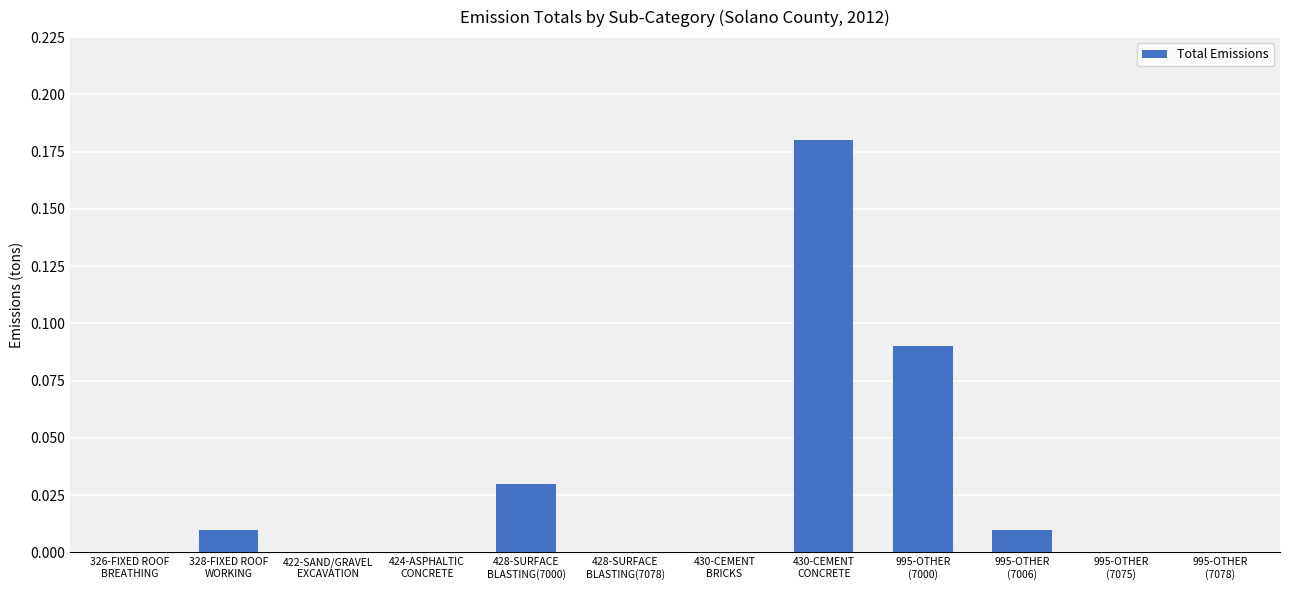

What is the sum of all values?

0.3